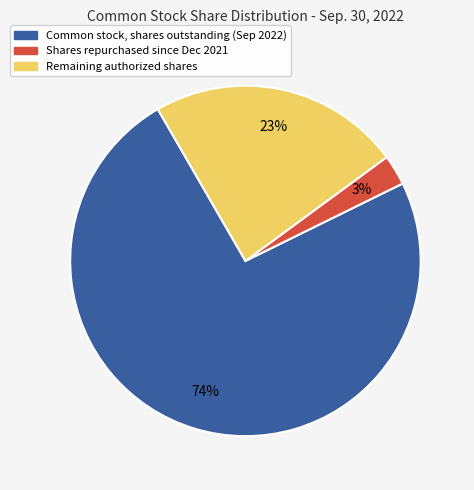

What is the largest slice in the pie chart?

Common stock, shares outstanding (Sep 2022)